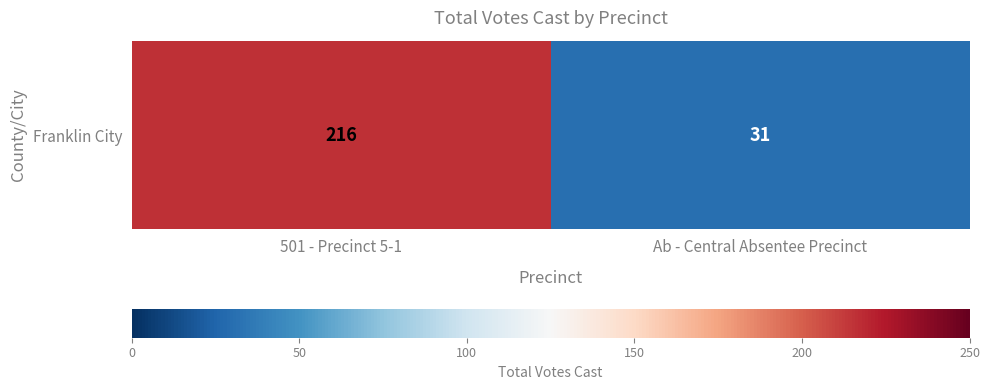

The chart shows a value of 31 at Ab - Central Absentee Precinct. True or false?

True